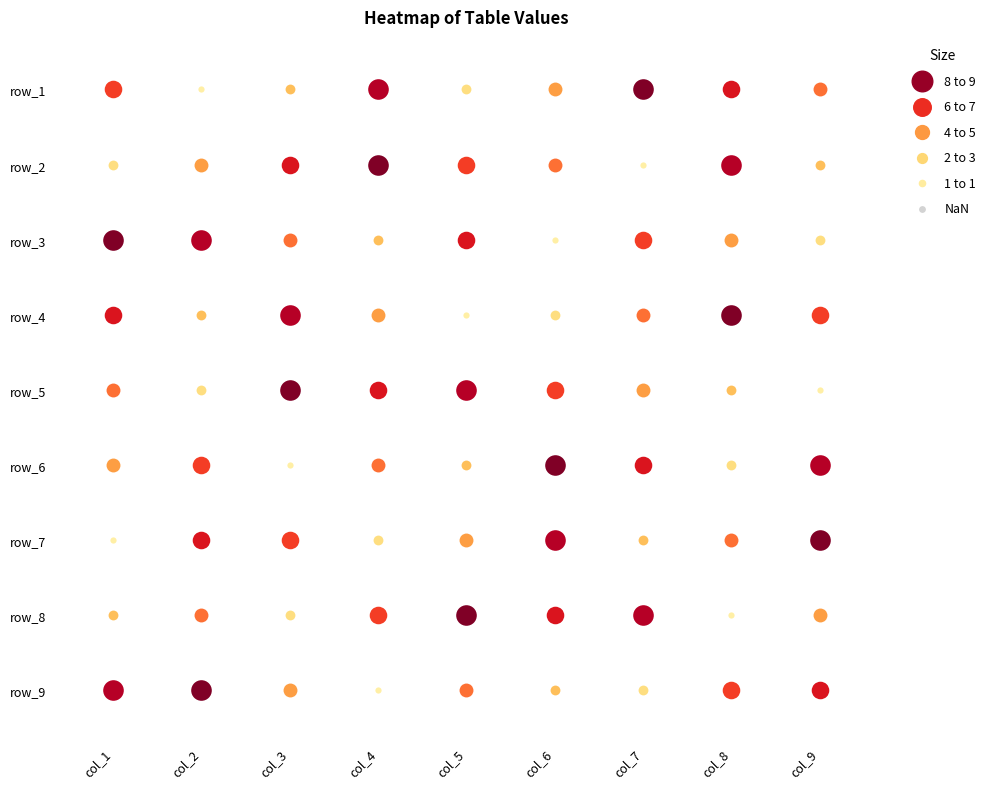

The row_2 series shows 12 at 3. True or false?

False